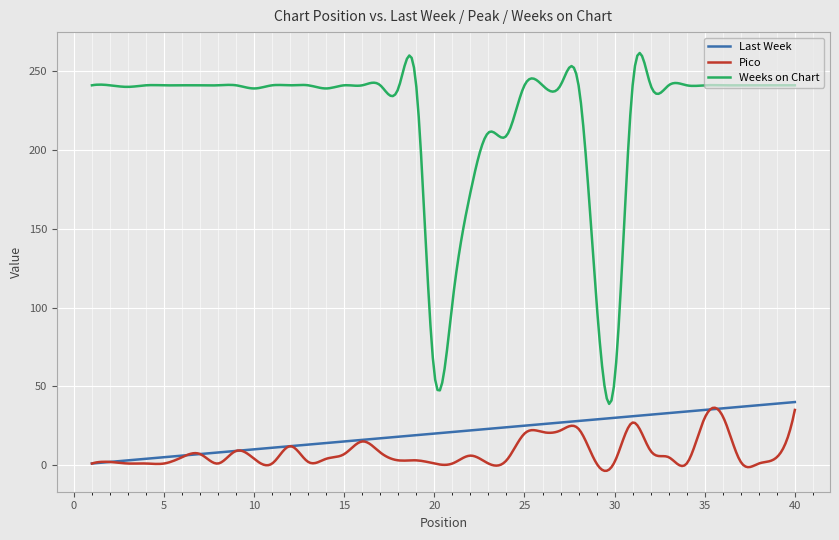

True or false: Weeks on Chart and Pico cross at least once.

False